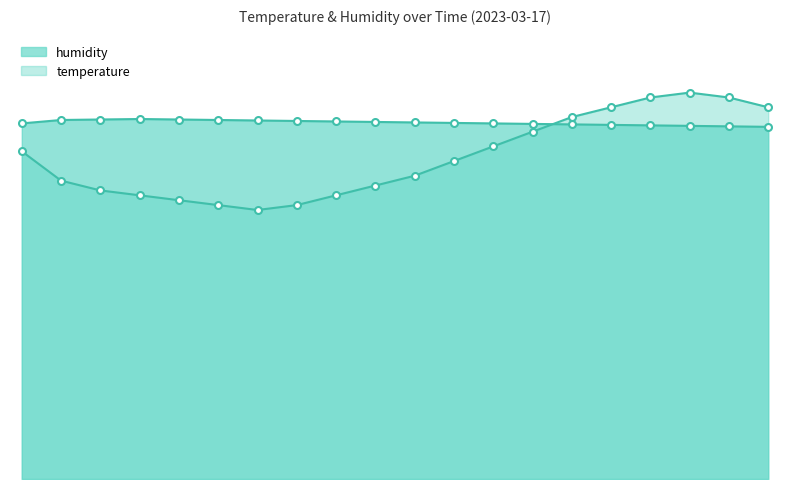

What is the maximum value for humidity?

73.6